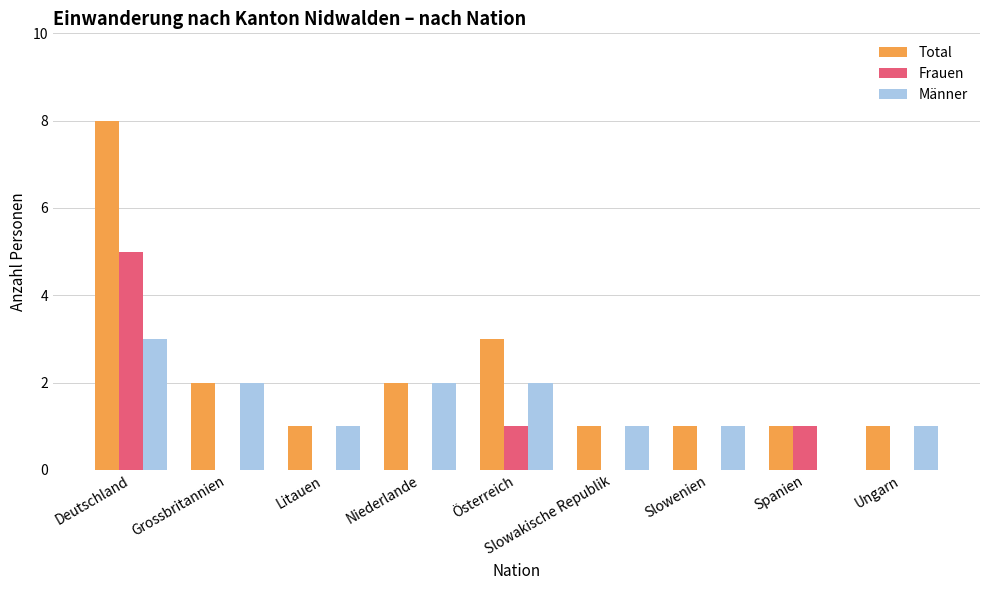

What is the approximate value of Total at Österreich?

3